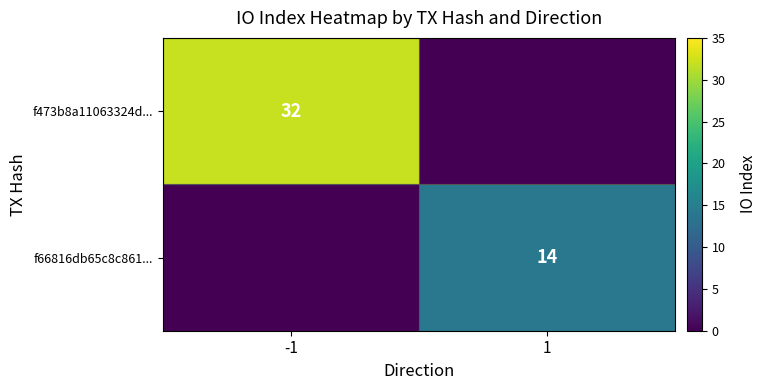

True or false: f66816db65c8c861... has a value of 14 at 1.

True